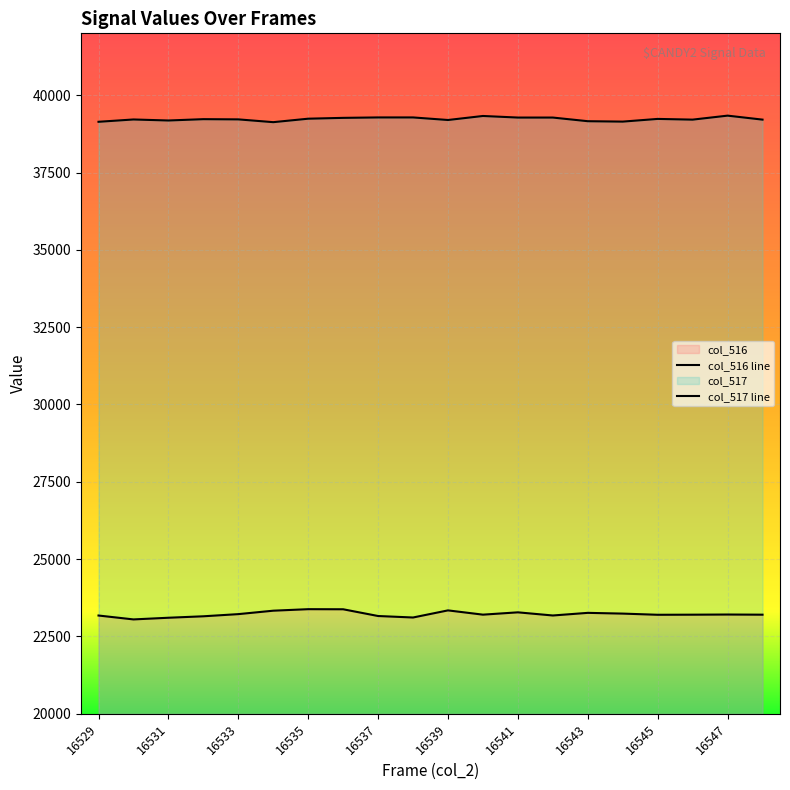

At which category does col_516 reach its first local peak?

16535